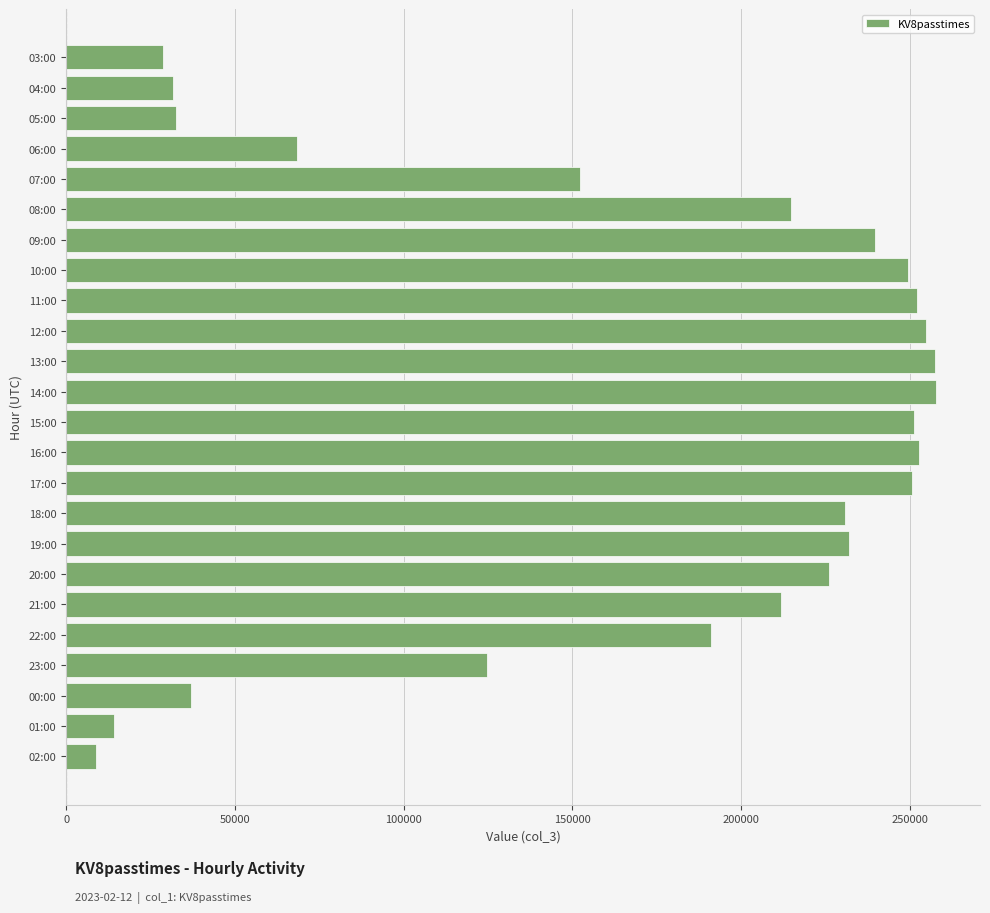

What is the difference between the maximum and minimum values?

248987